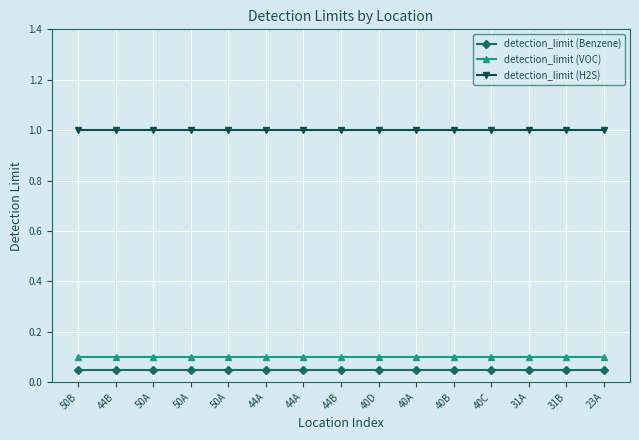

How many lines are shown in the chart?

3